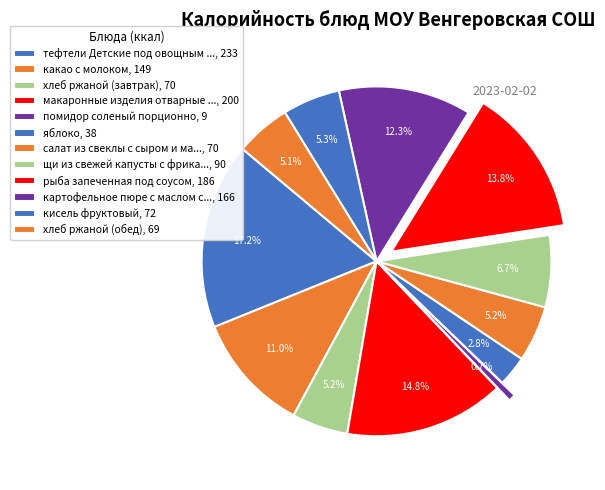

How many segments does this pie chart have?

12